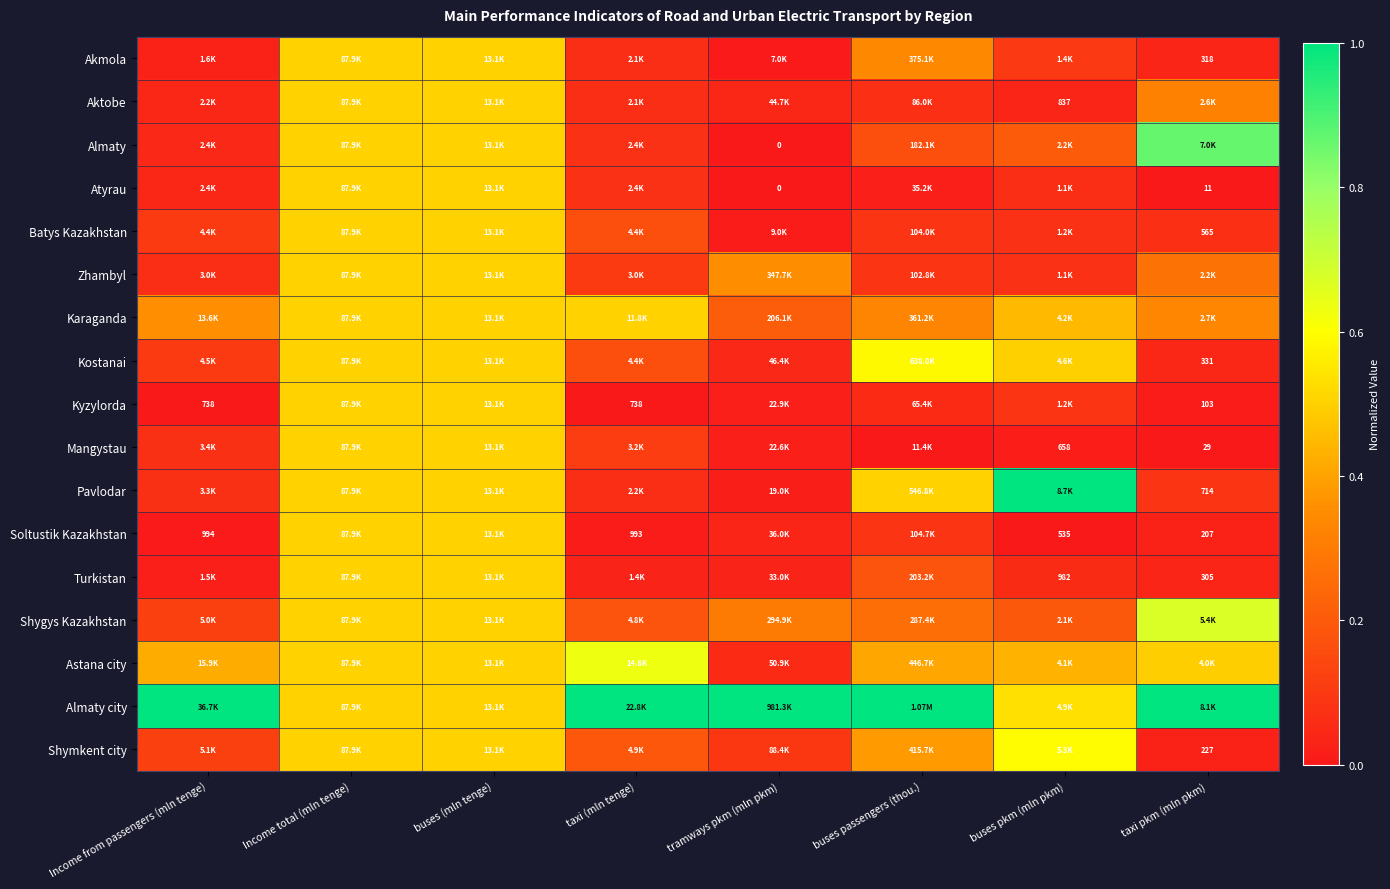

The Almaty series shows 0.0 at Income from passengers (mln tenge). True or false?

False